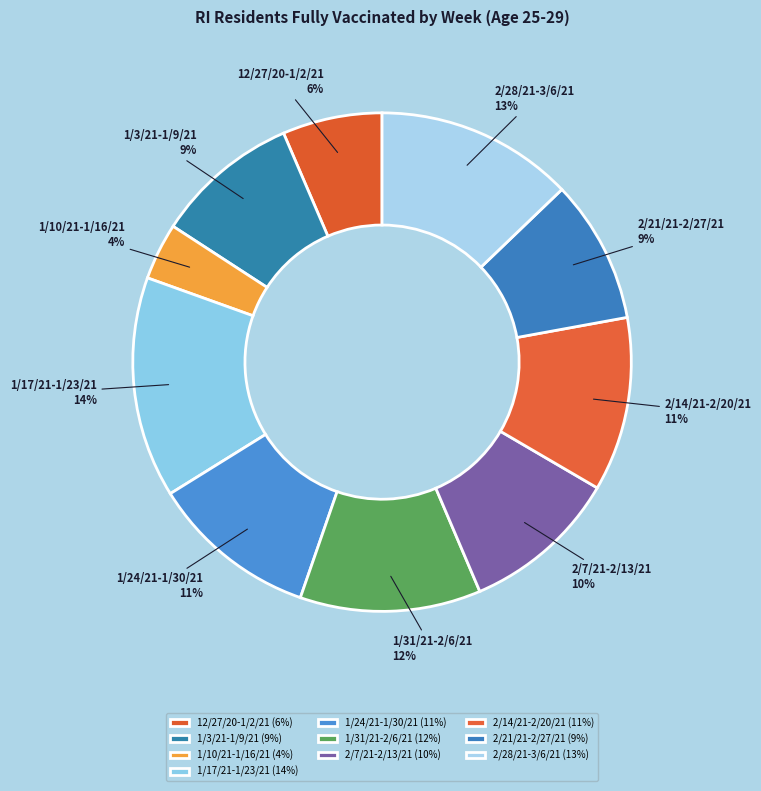

The 2/28/21-3/6/21 slice represents 4% of the pie. True or false?

False